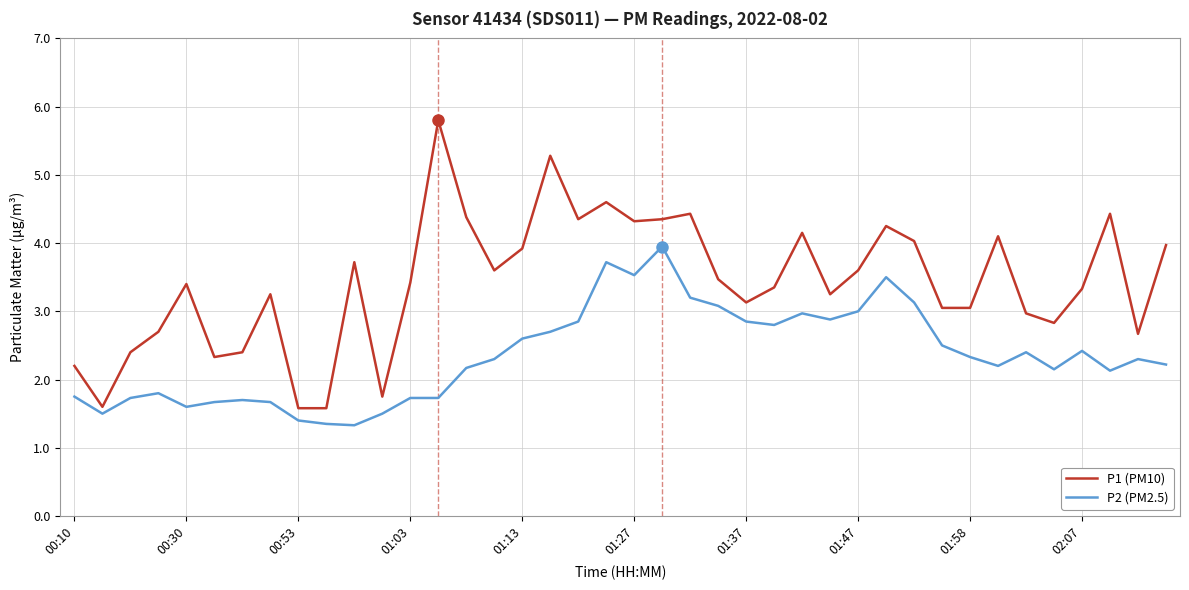

True or false: P2 (PM2.5) and P1 (PM10) intersect in this chart.

False